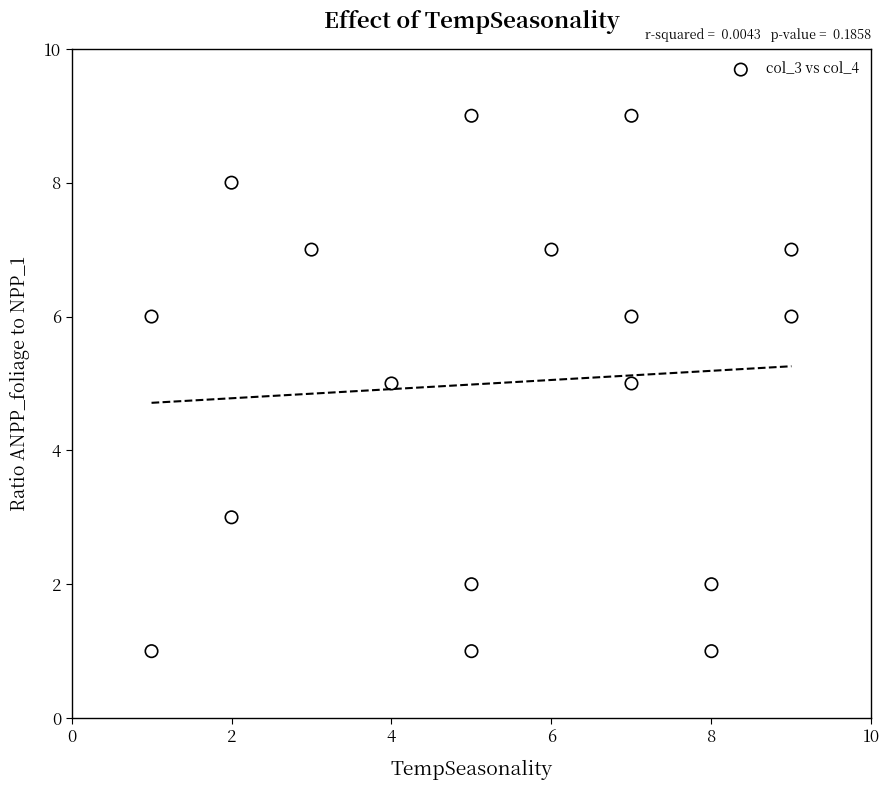

What is the range of X values (max minus min)?

8